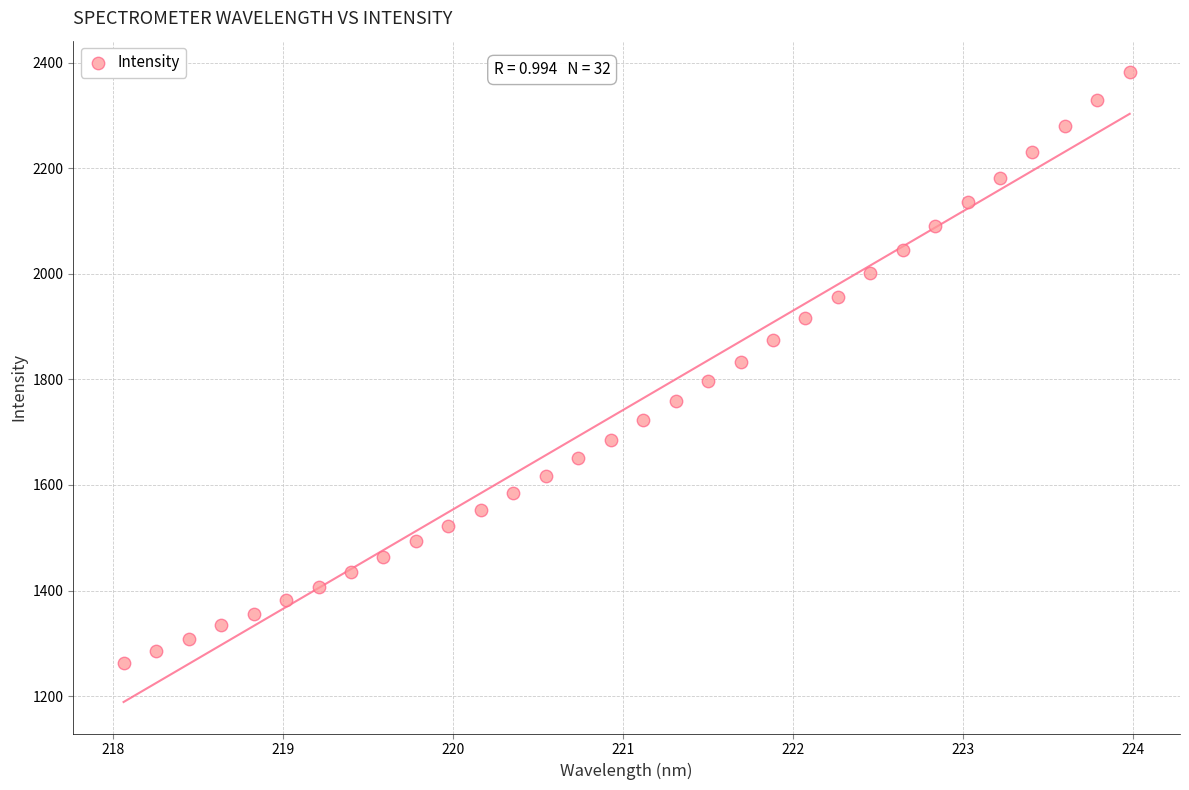

What is the range of X values (max minus min)?

5.9